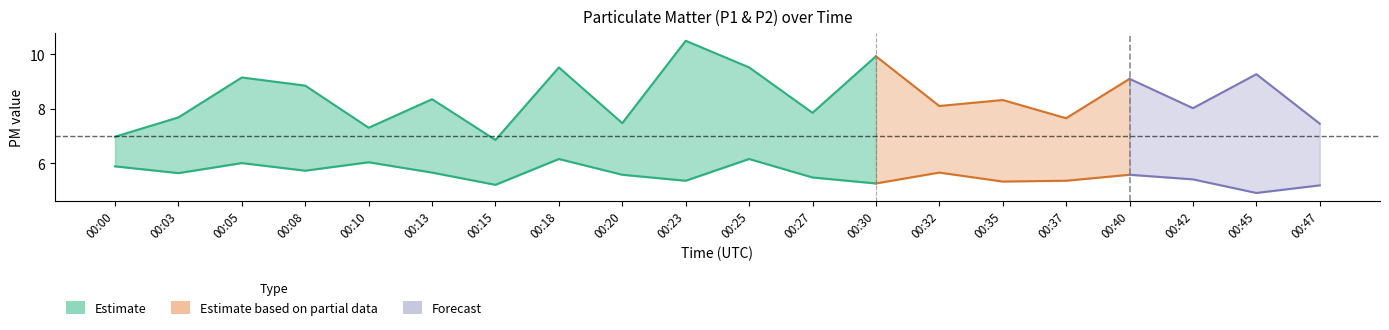

The value of P1 at 00:05 is 9.2. True or false?

True